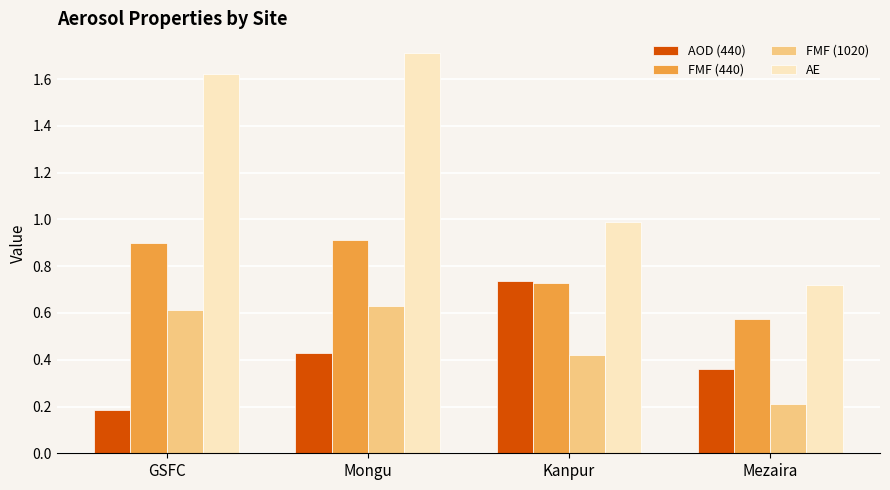

At which label does AOD (440) reach its minimum?

GSFC